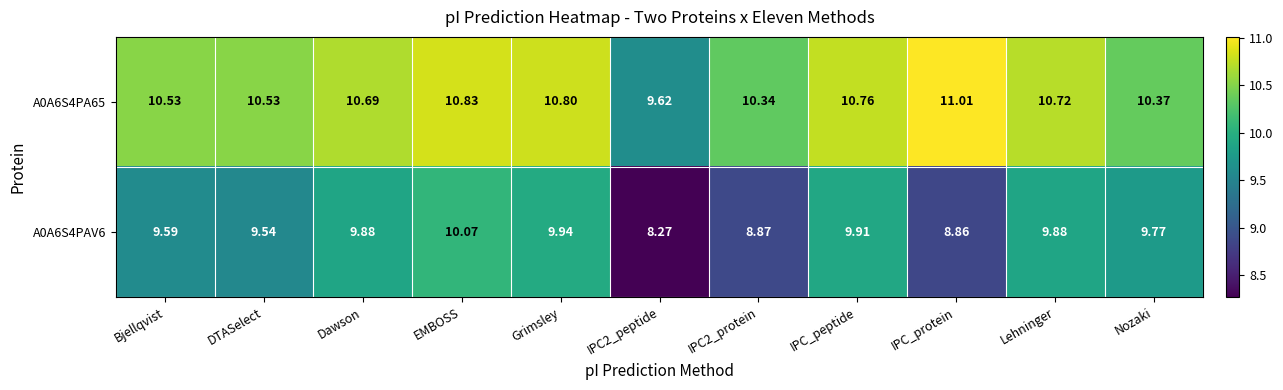

Is the value of A0A6S4PAV6 at IPC2_protein greater than the value of A0A6S4PA65 at Grimsley?

No